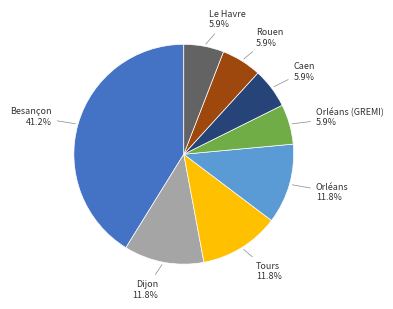

Does any single category account for the majority?

No